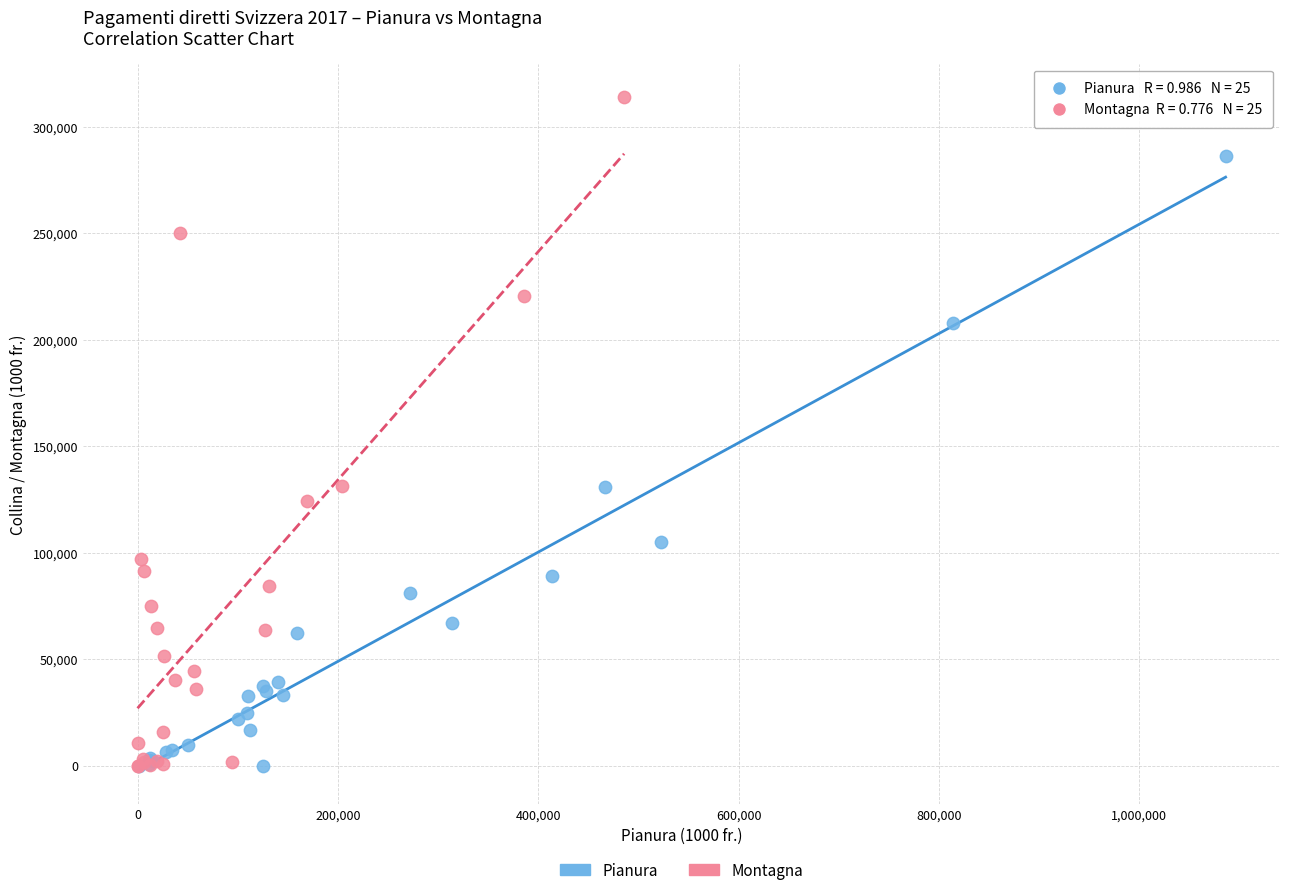

Which series reaches the maximum Y coordinate?

Montagna